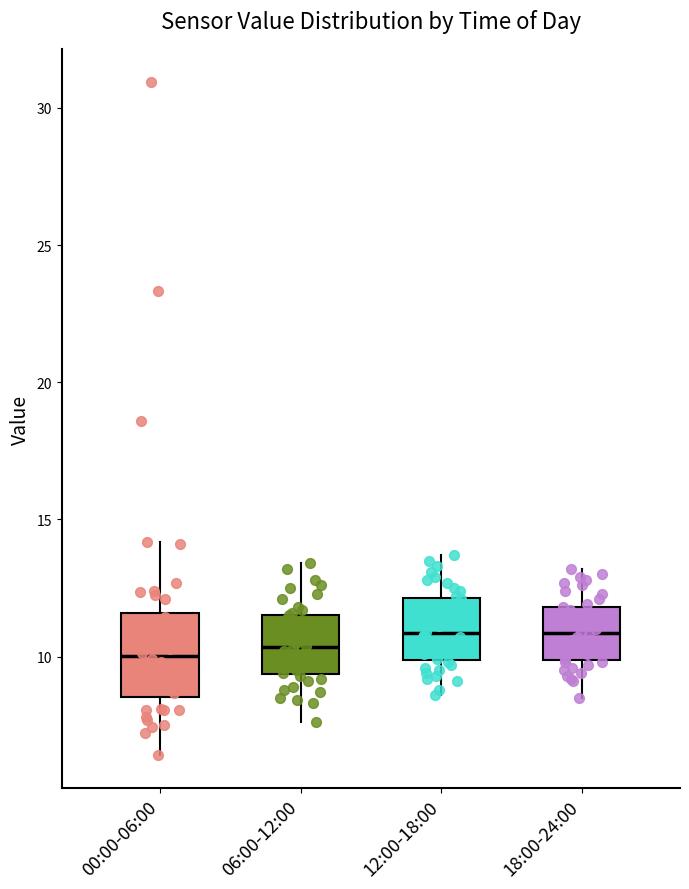

Reading left to right, read every box against the y-axis: the position of its median line, the range the box covers, and the ends of its whiskers. The values are not printed on the chart, so give them approximately, as read against the axis.

00:00-06:00: median 10.0, box 8.5 to 11.5, whiskers 6.5 to 14.0
06:00-12:00: median 10.5, box 9.5 to 11.5, whiskers 7.5 to 13.5
12:00-18:00: median 11.0, box 10.0 to 12.0, whiskers 8.5 to 13.5
18:00-24:00: median 11.0, box 10.0 to 12.0, whiskers 8.5 to 13.0